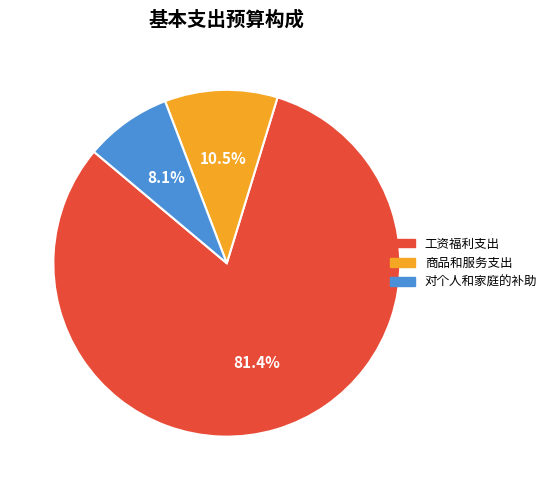

To the nearest percent, what is the difference between the 商品和服务支出 and 工资福利支出 slice percentages?

71%